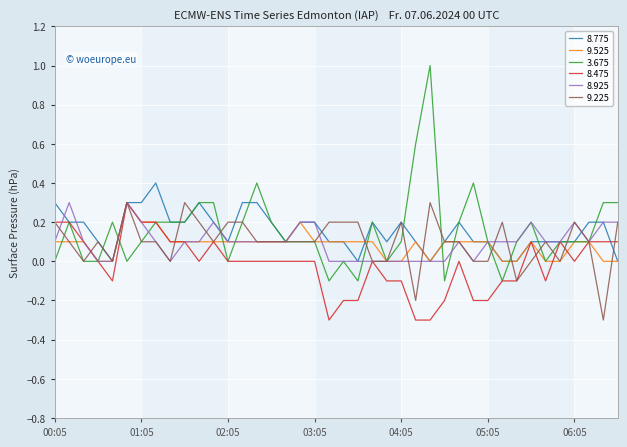

Which series has the largest range (max minus min)?

3.675